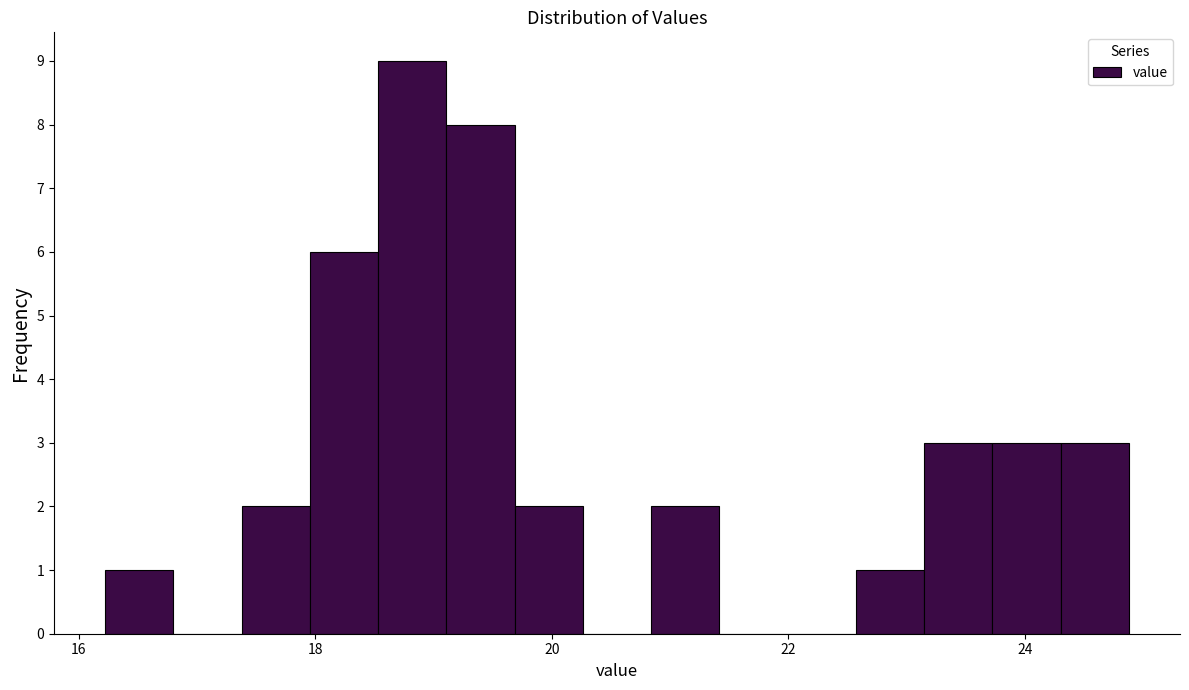

Around what value on the x-axis is the tallest bar? Give the approximate position of its centre, as read against the axis.

18.8